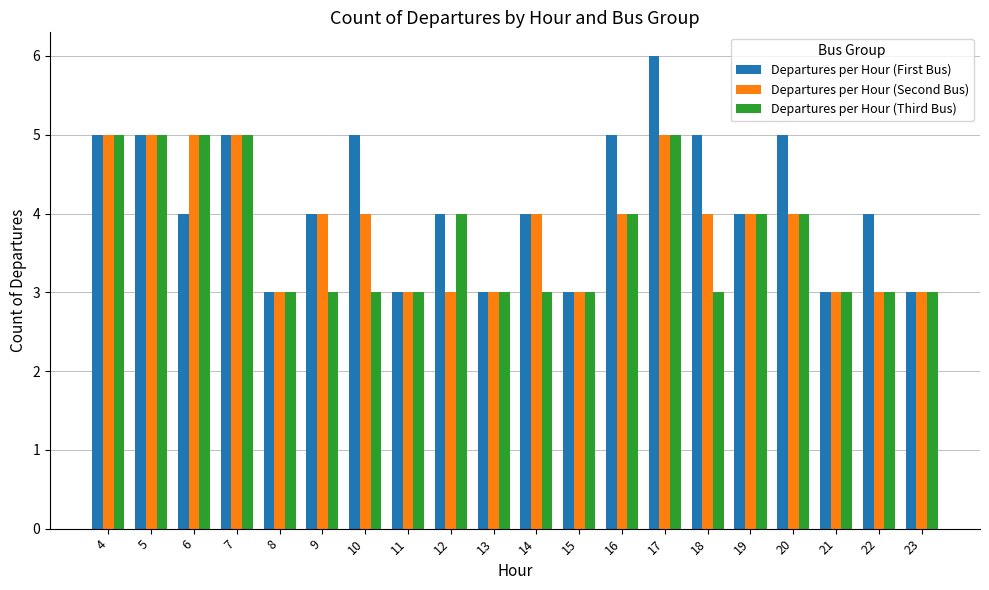

At which category is the sum across all series the highest?

17